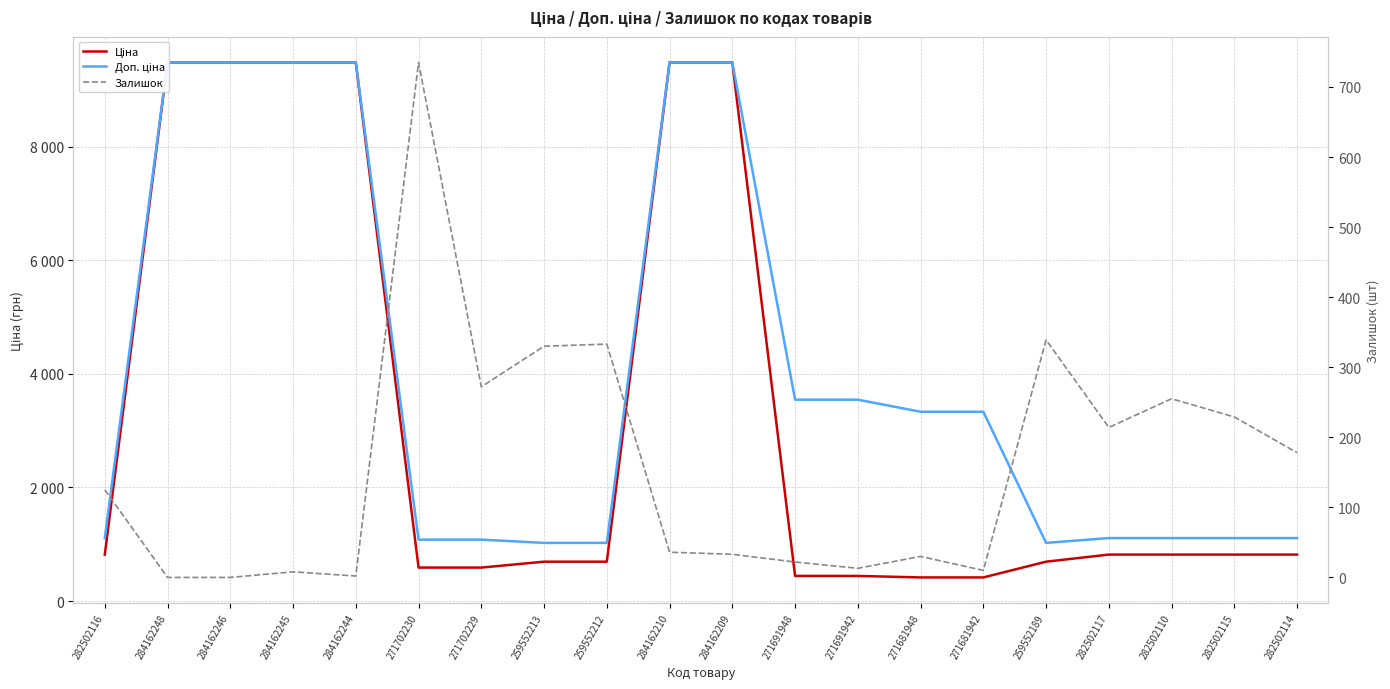

At which category is the sum across all series the highest?

284162210